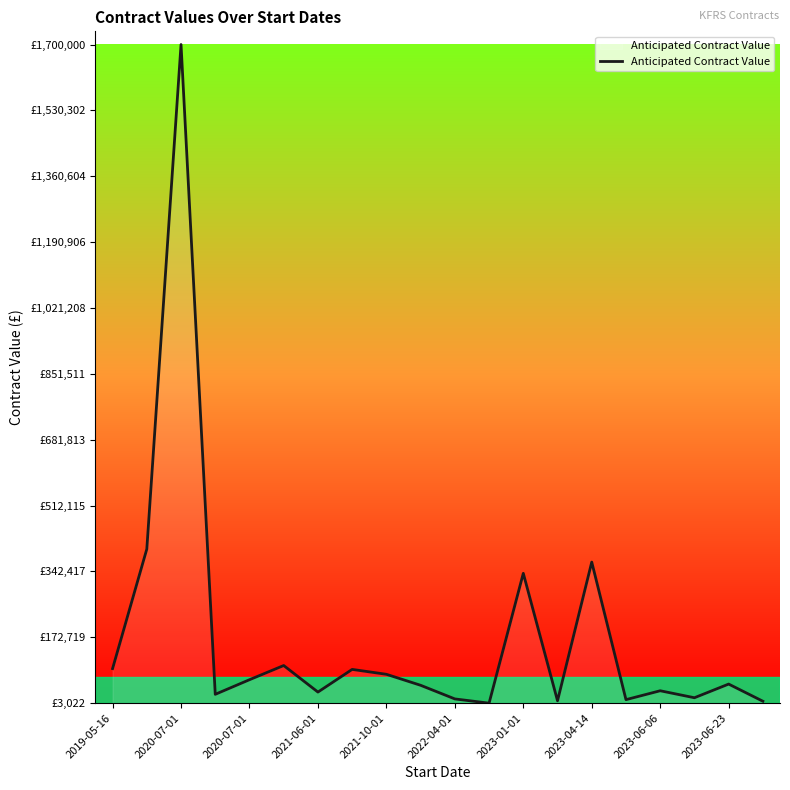

At which label is the value closest to 851511?

2020-07-01